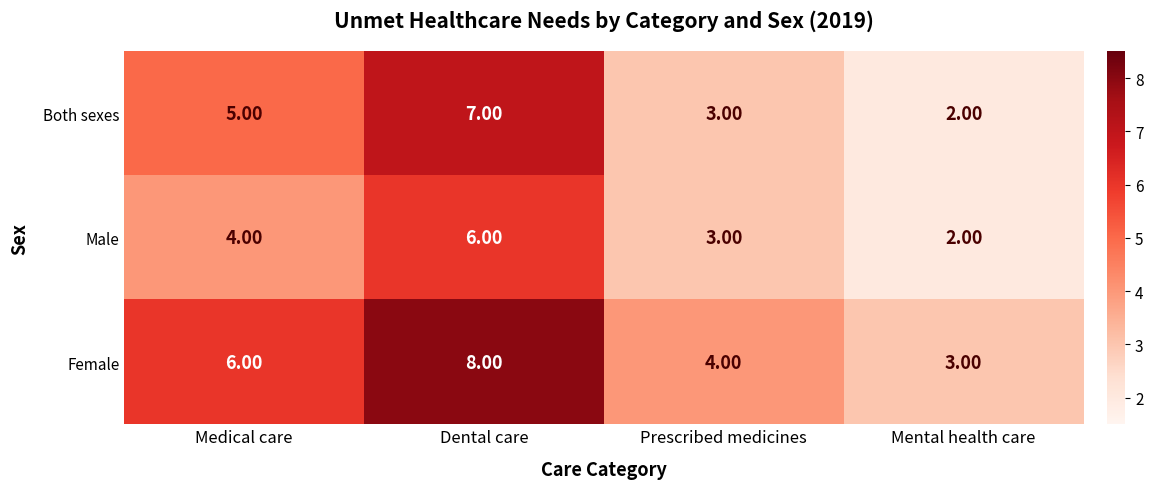

At which category is the sum across all series the highest?

Dental care